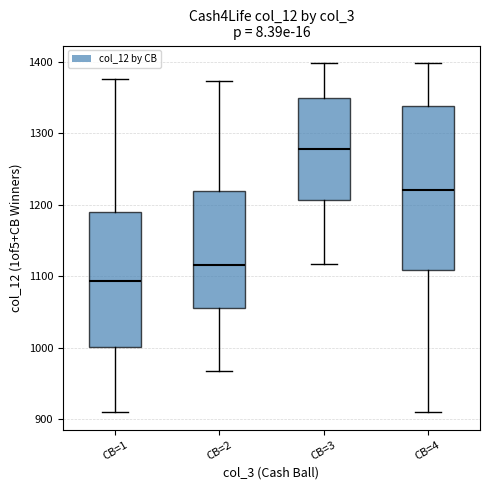

Reading left to right, transcribe this box plot: for each box, give where its median line is, the range the box spans, and where its two whiskers end, as read against the y-axis. The values are not printed on the chart, so give them approximately, as read against the axis.

CB=1: median 1090, box 1000 to 1190, whiskers 910 to 1380
CB=2: median 1120, box 1060 to 1220, whiskers 970 to 1370
CB=3: median 1280, box 1210 to 1350, whiskers 1120 to 1400
CB=4: median 1220, box 1110 to 1340, whiskers 910 to 1400